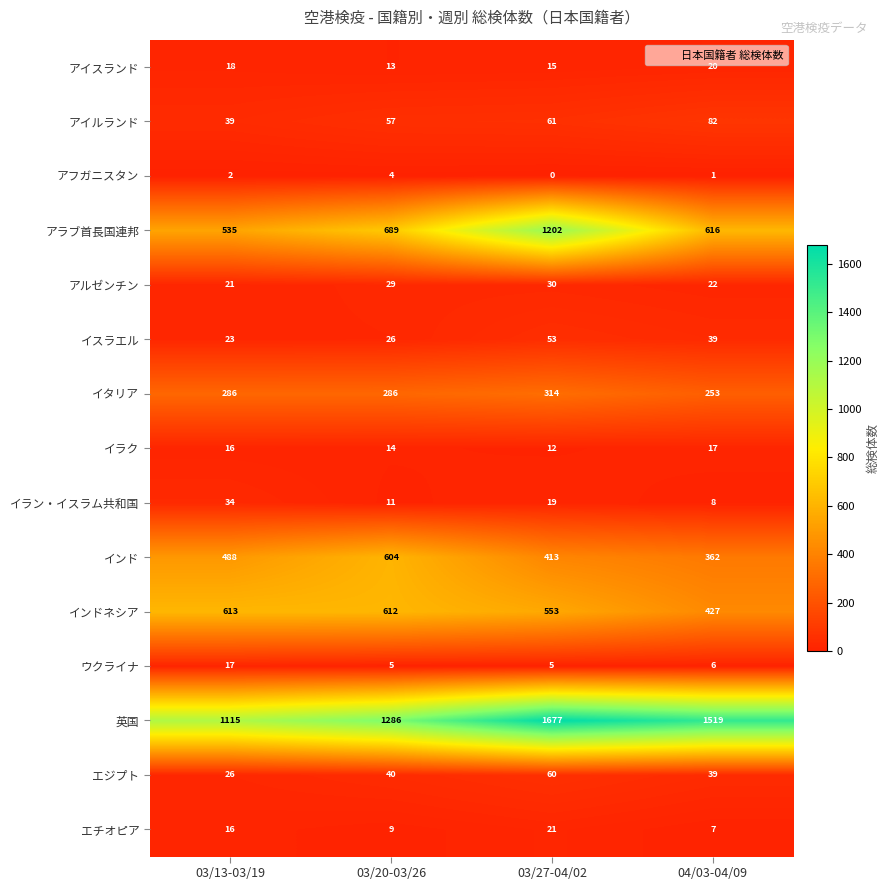

Between 03/13-03/19 and 04/03-04/09, which series saw the biggest shift?

英国